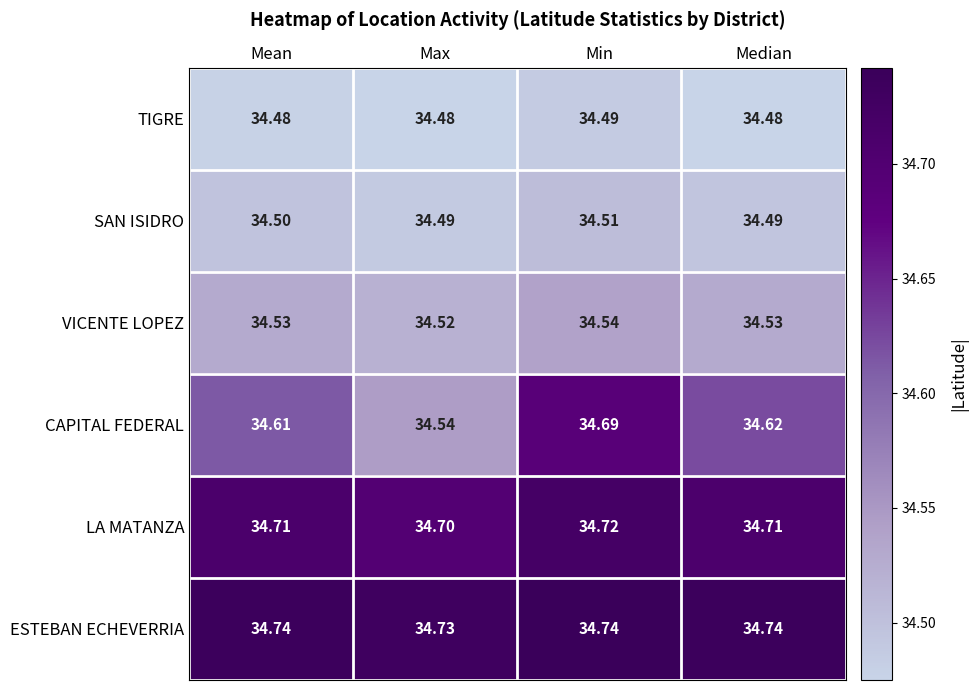

Which series has the widest spread of values?

CAPITAL FEDERAL